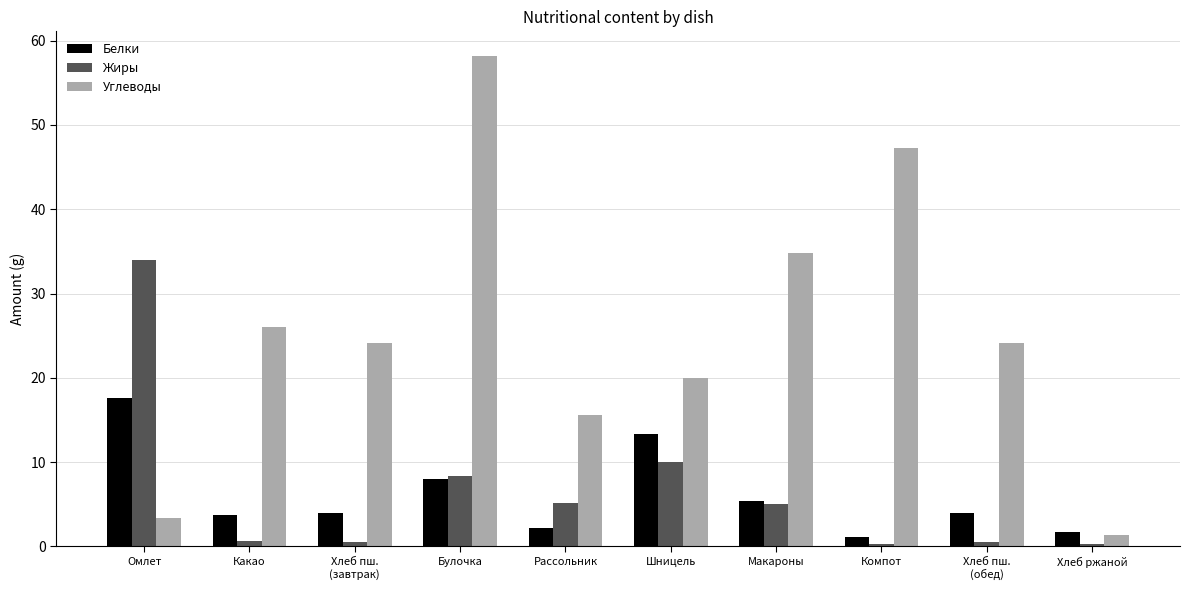

At which label does Жиры first exceed 5?

Омлет